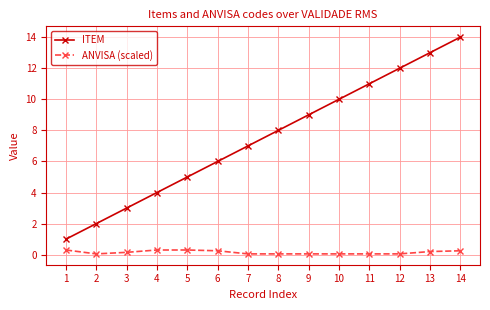

True or false: ITEM has a value of 14.0 at 14.

True